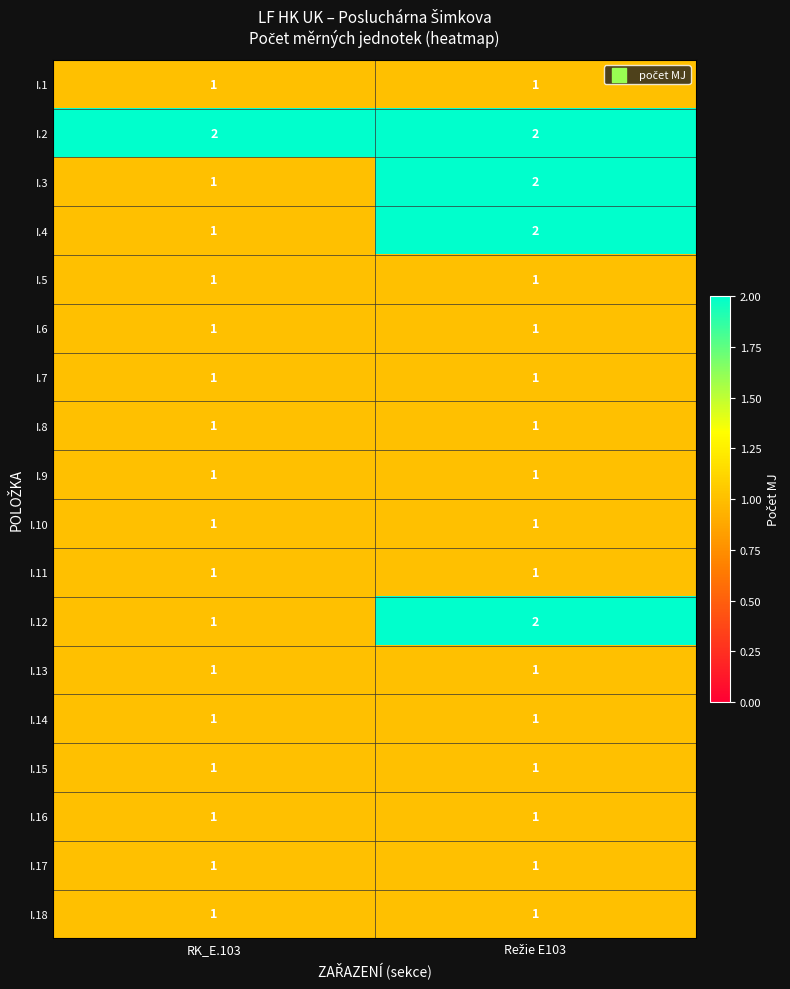

What is the sum of all I.3 values?

3